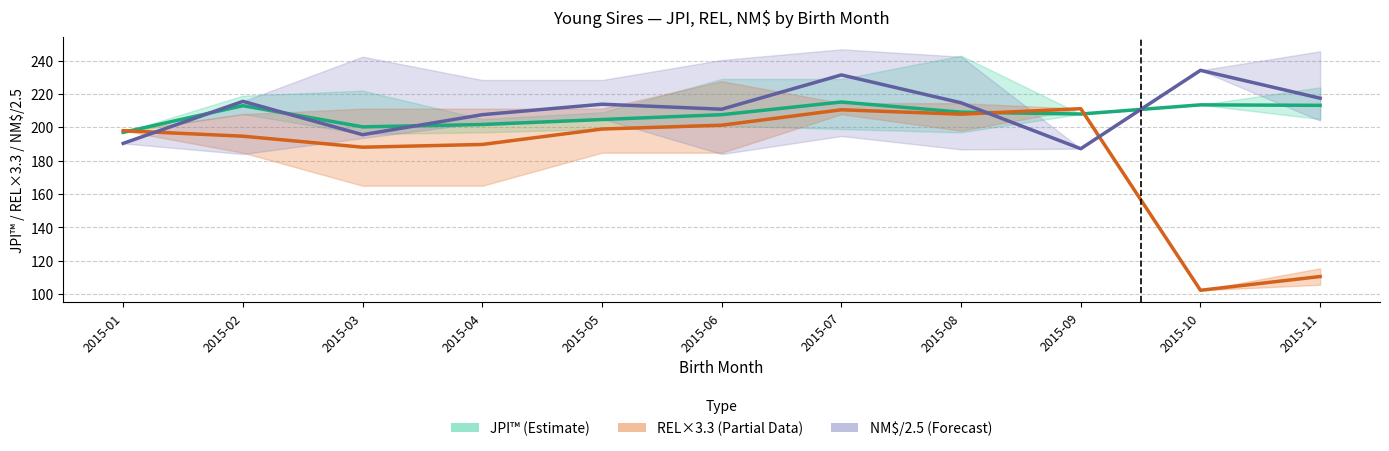

Between 2015-08 and 2015-04, which is larger?

2015-08